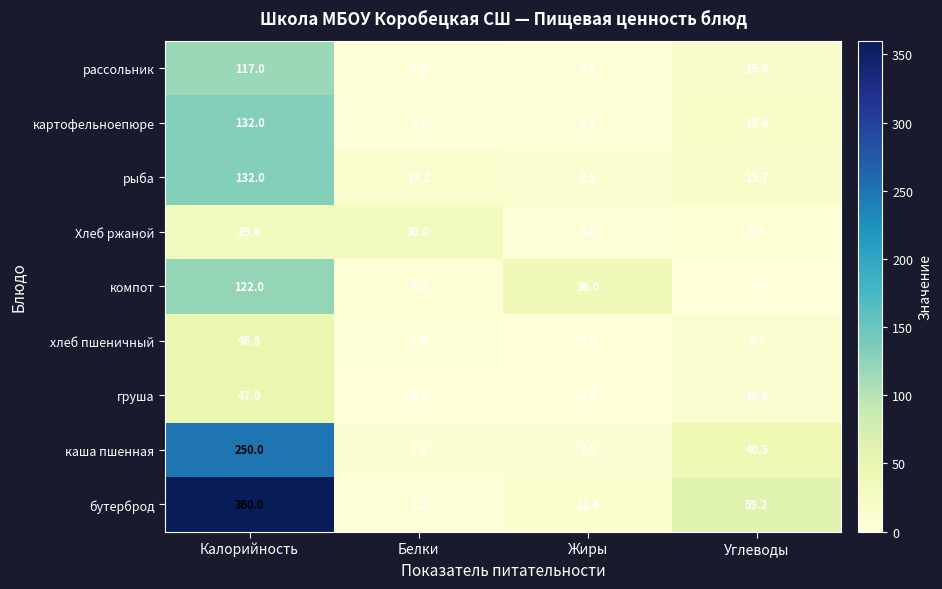

The value of каша пшенная at Жиры is 10.4. True or false?

False